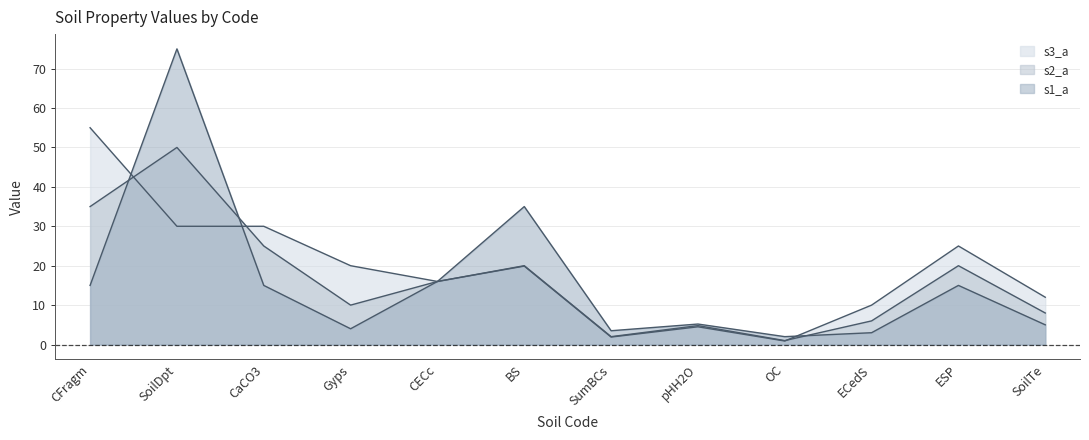

What position from the left is pHH2O?

8